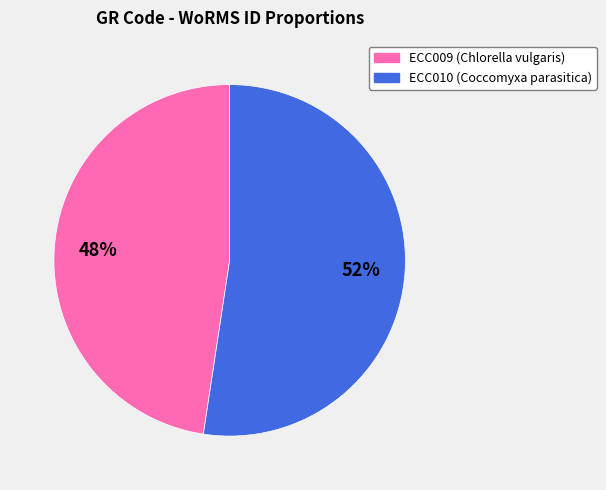

To the nearest percent, what is the average slice percentage?

50%